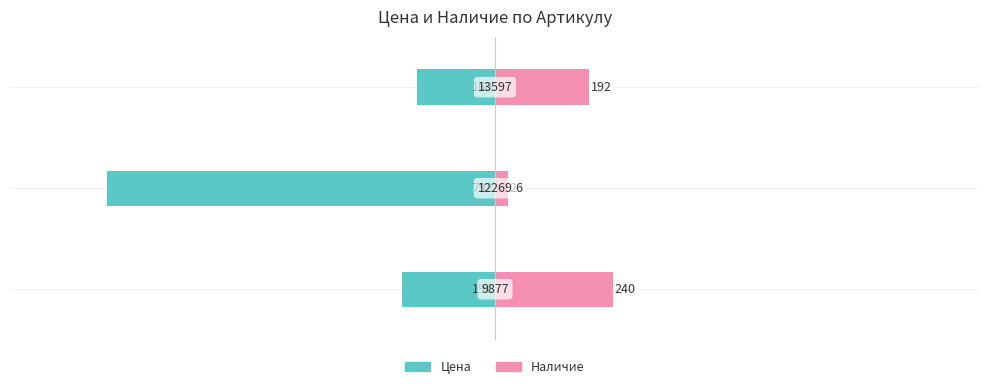

How many Наличие values are between 26 and 240?

3